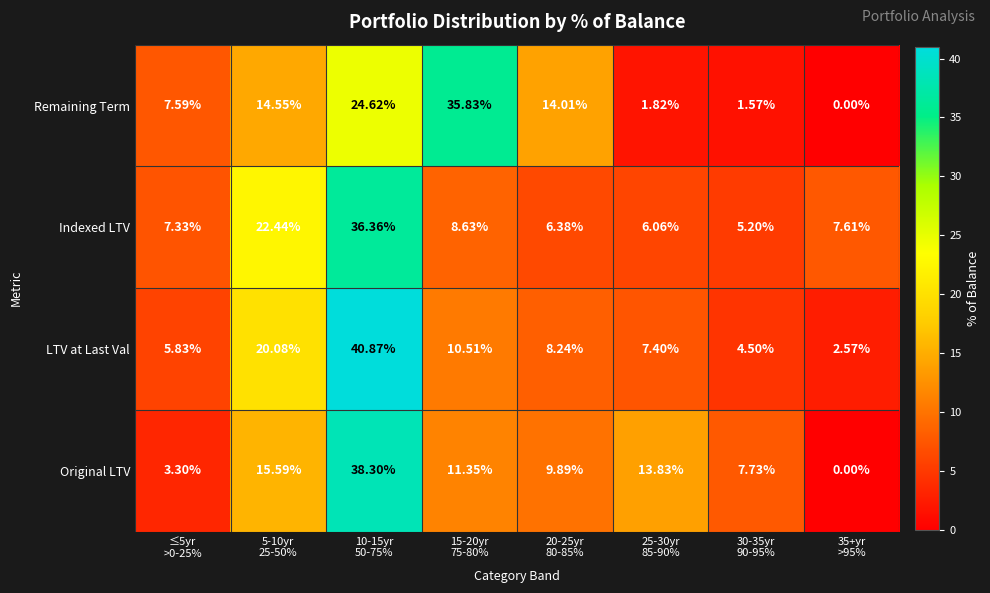

Rank the series by their maximum value, from lowest to highest.

Remaining Term, Indexed LTV, Original LTV, LTV at Last Val